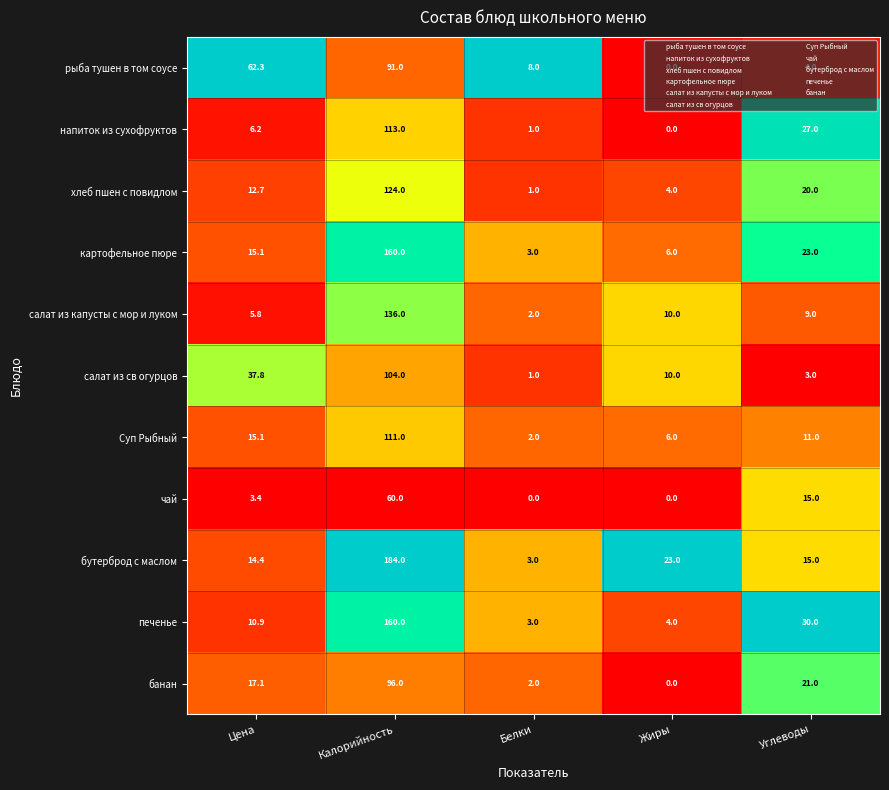

At which category is the sum across all series the highest?

Калорийность